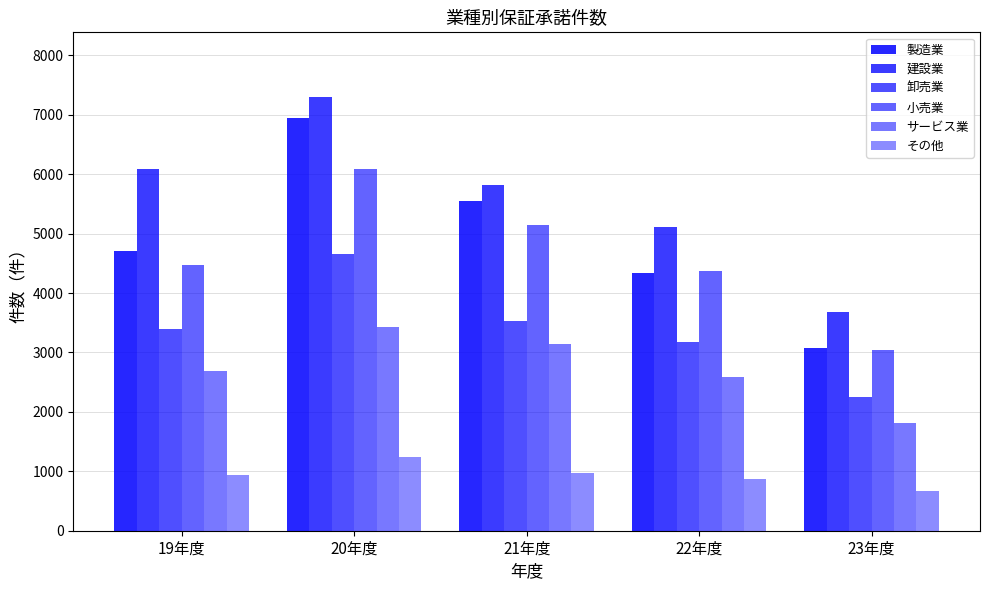

What is the label of the 2nd bar from the left?

20年度